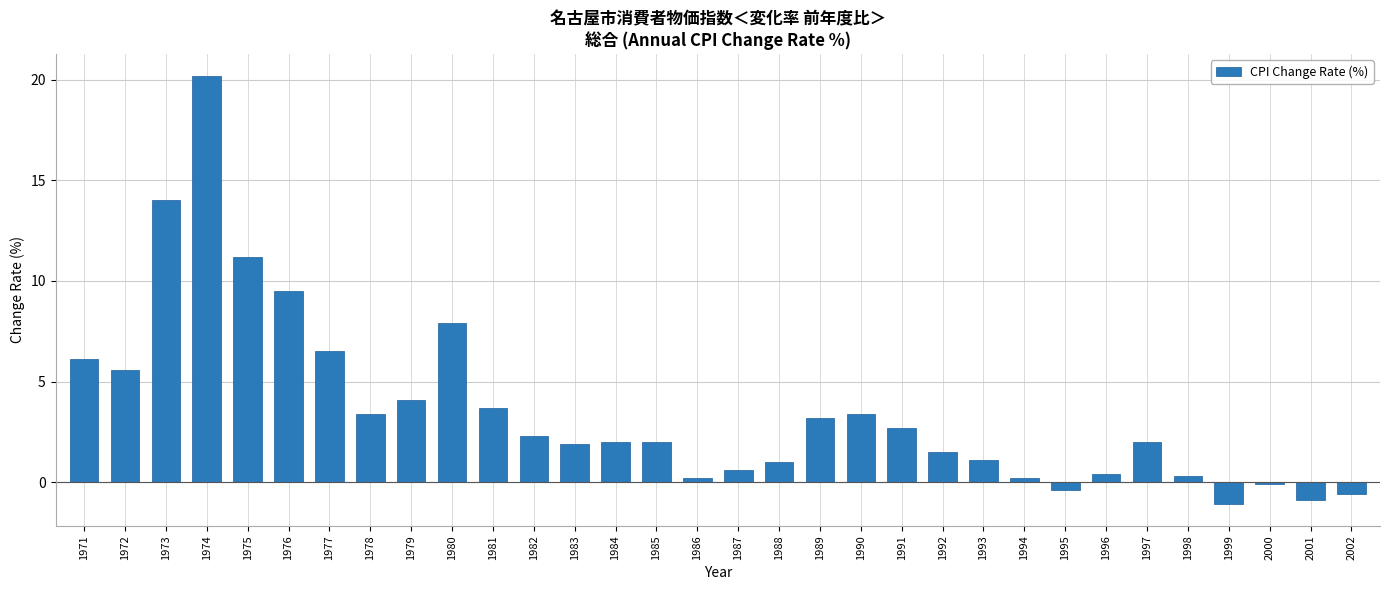

What is the maximum value shown in the chart?

20.2